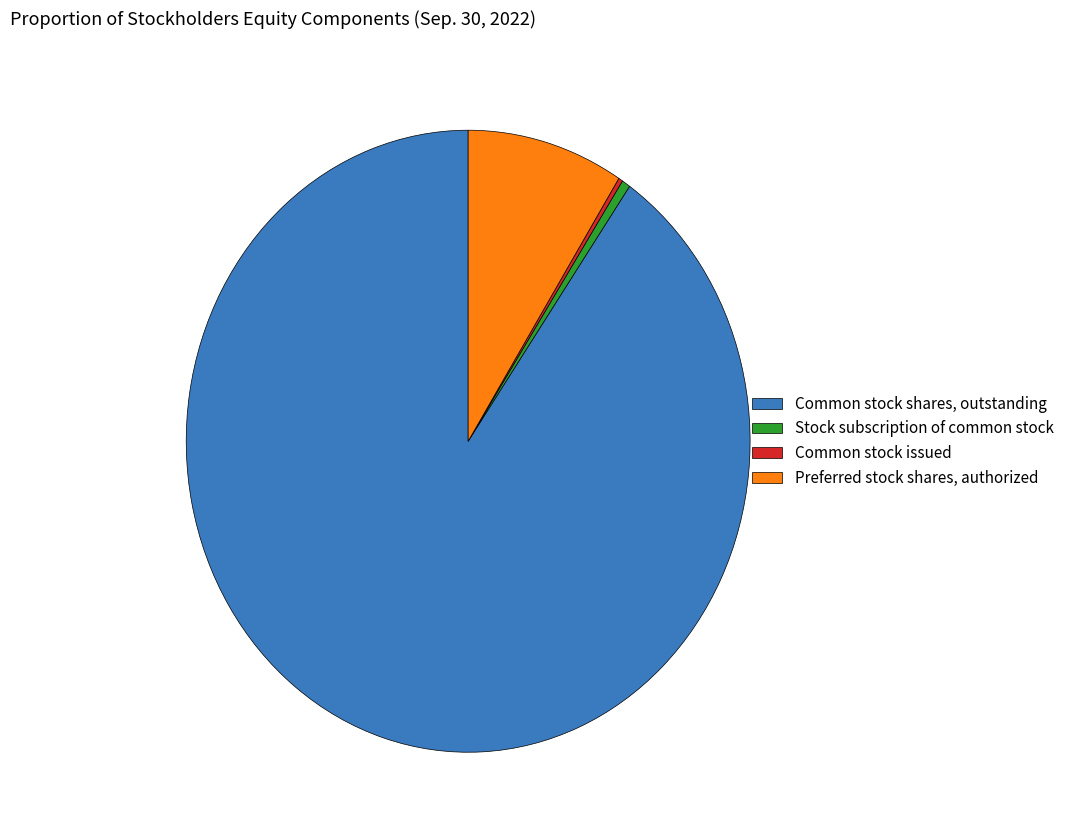

What is the largest slice in the pie chart?

Common stock shares, outstanding